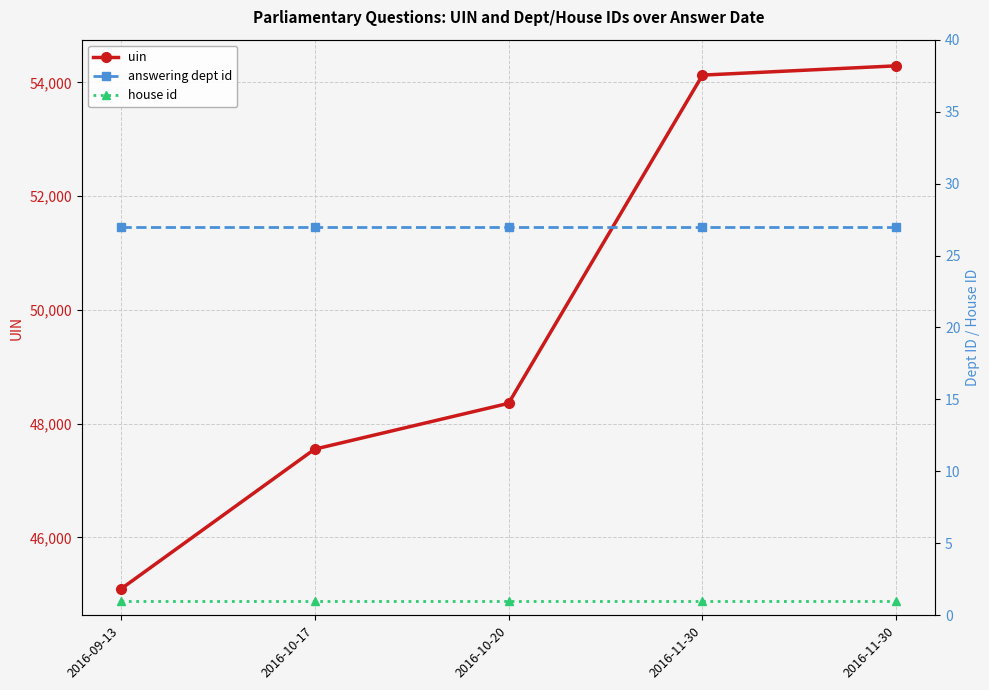

True or false: answering dept id and uin cross at least once.

False